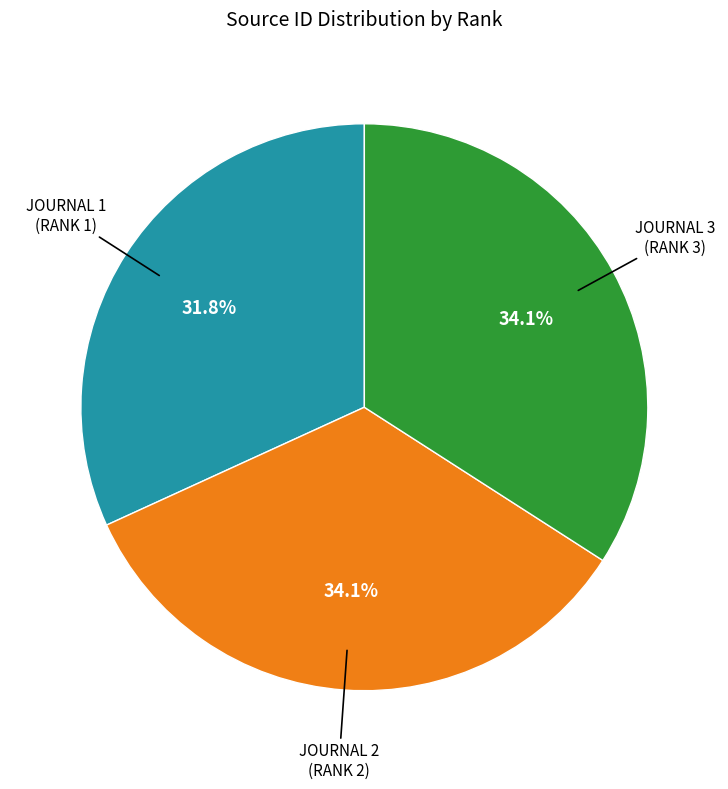

Does any single category account for the majority?

No